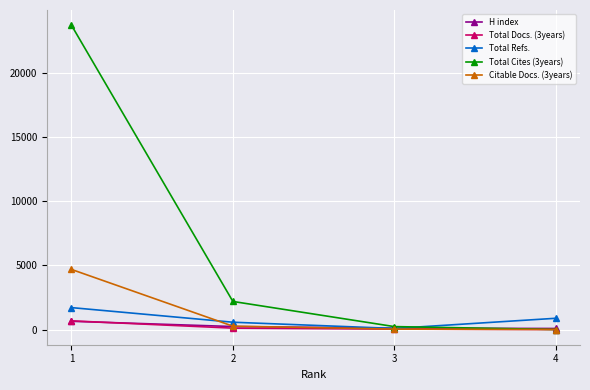

Which series has the widest spread of values?

Total Cites (3years)